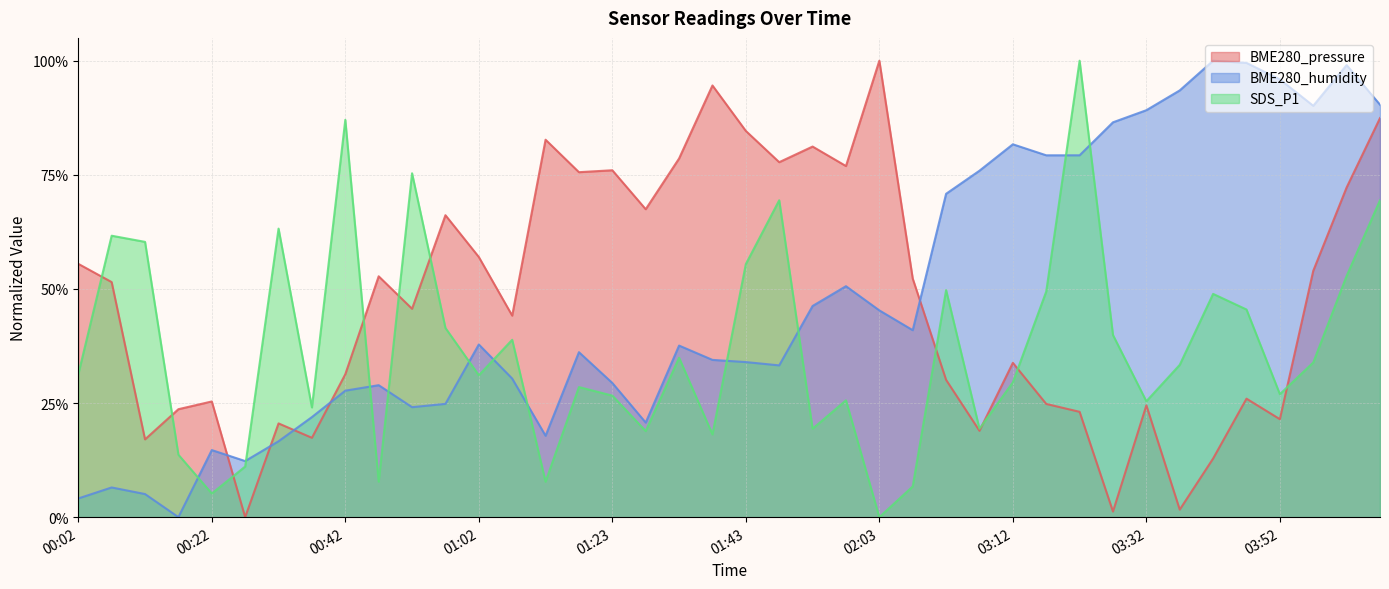

Which series has the largest total across all categories?

BME280_humidity